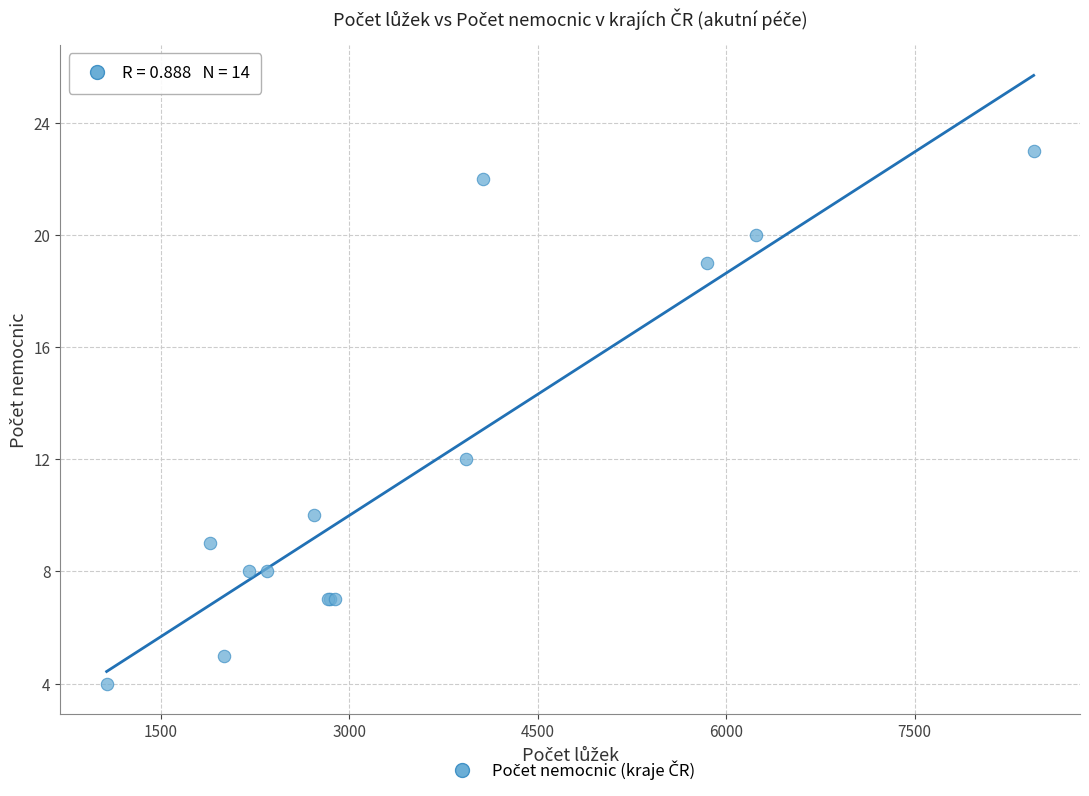

What Y value in the scatter plot is closest to 13?

12